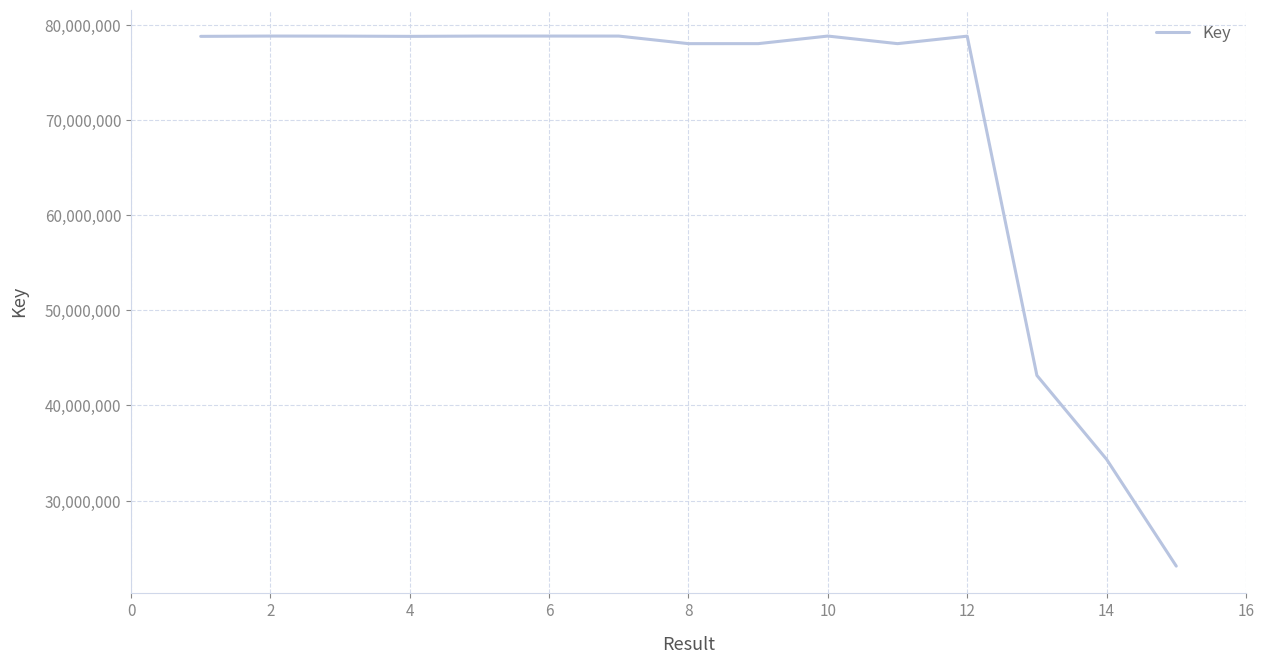

How many series are shown in this chart?

1